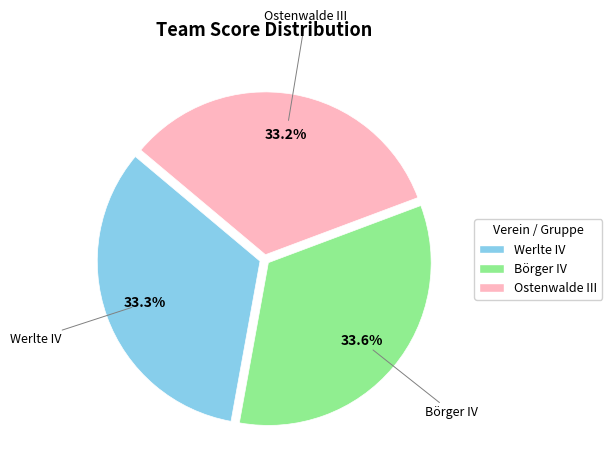

True or false: Börger IV accounts for 39% of the total.

False